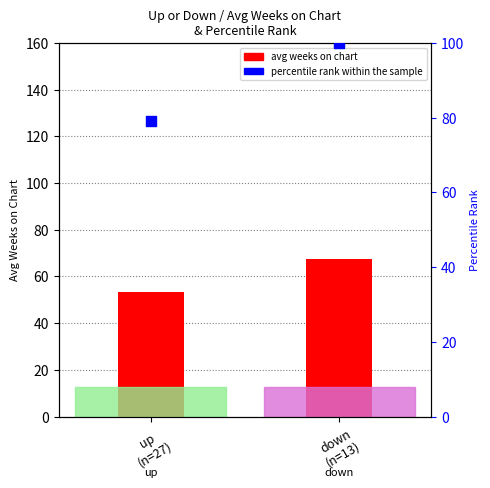

Which series reaches the maximum Y coordinate?

percentile rank within the sample